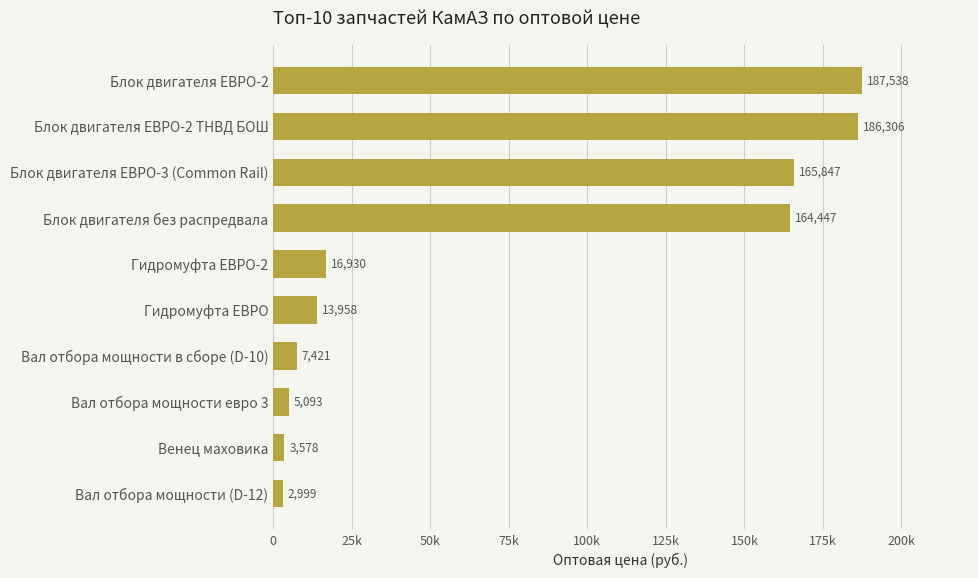

Rank the categories by value from lowest to highest.

Вал отбора мощности (D-12), Венец маховика, Вал отбора мощности евро 3, Вал отбора мощности в сборе (D-10), Гидромуфта ЕВРО, Гидромуфта ЕВРО-2, Блок двигателя без распредвала, Блок двигателя ЕВРО-3 (Common Rail), Блок двигателя ЕВРО-2 ТНВД БОШ, Блок двигателя ЕВРО-2